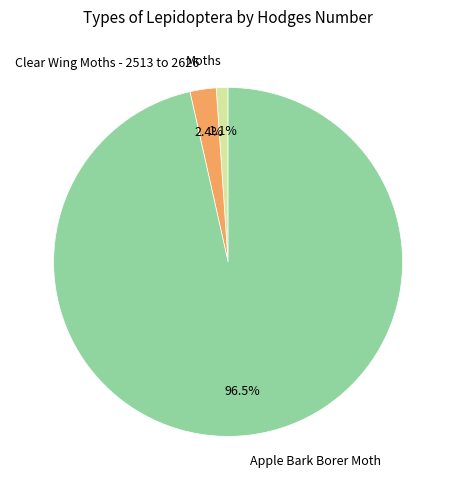

How much of the chart is everything except Apple Bark Borer Moth?

3.5%